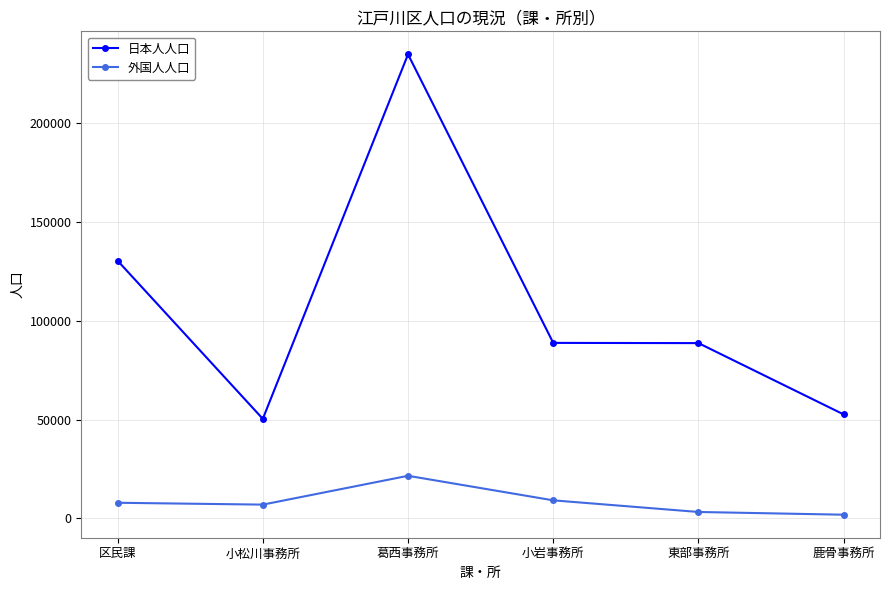

Which series has the largest range (max minus min)?

日本人人口